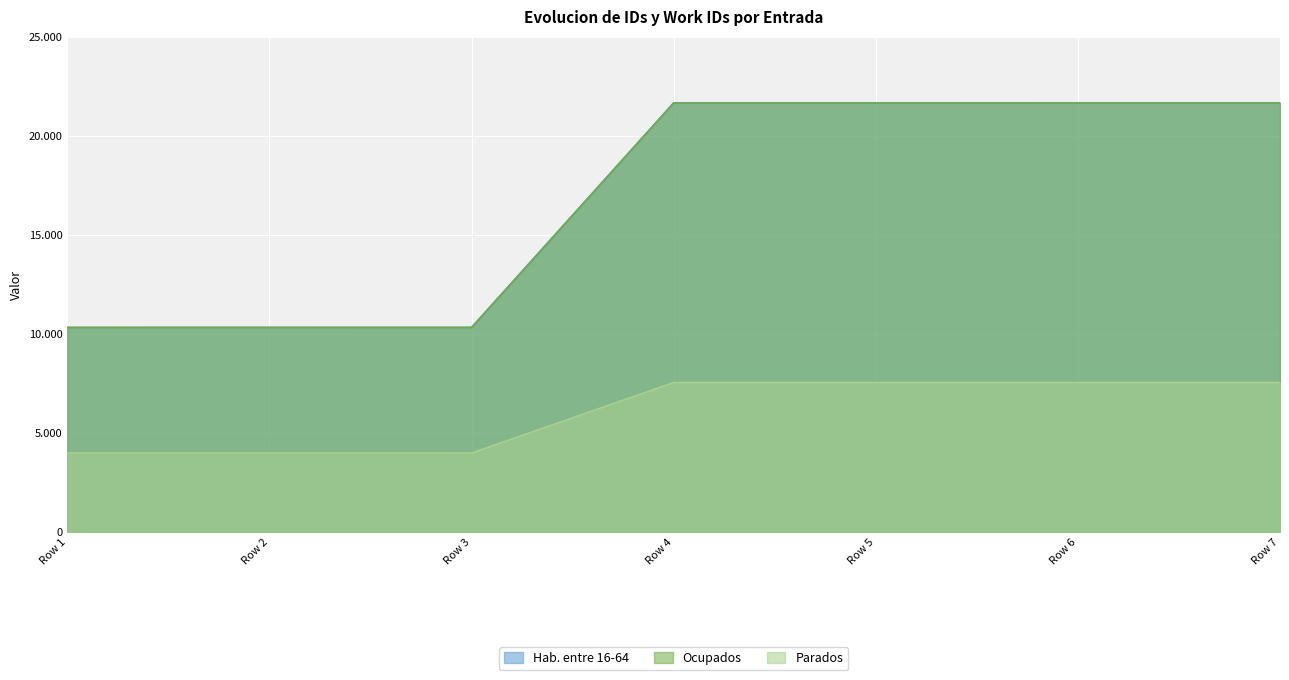

At how many categories does at least one series exceed 12466?

4